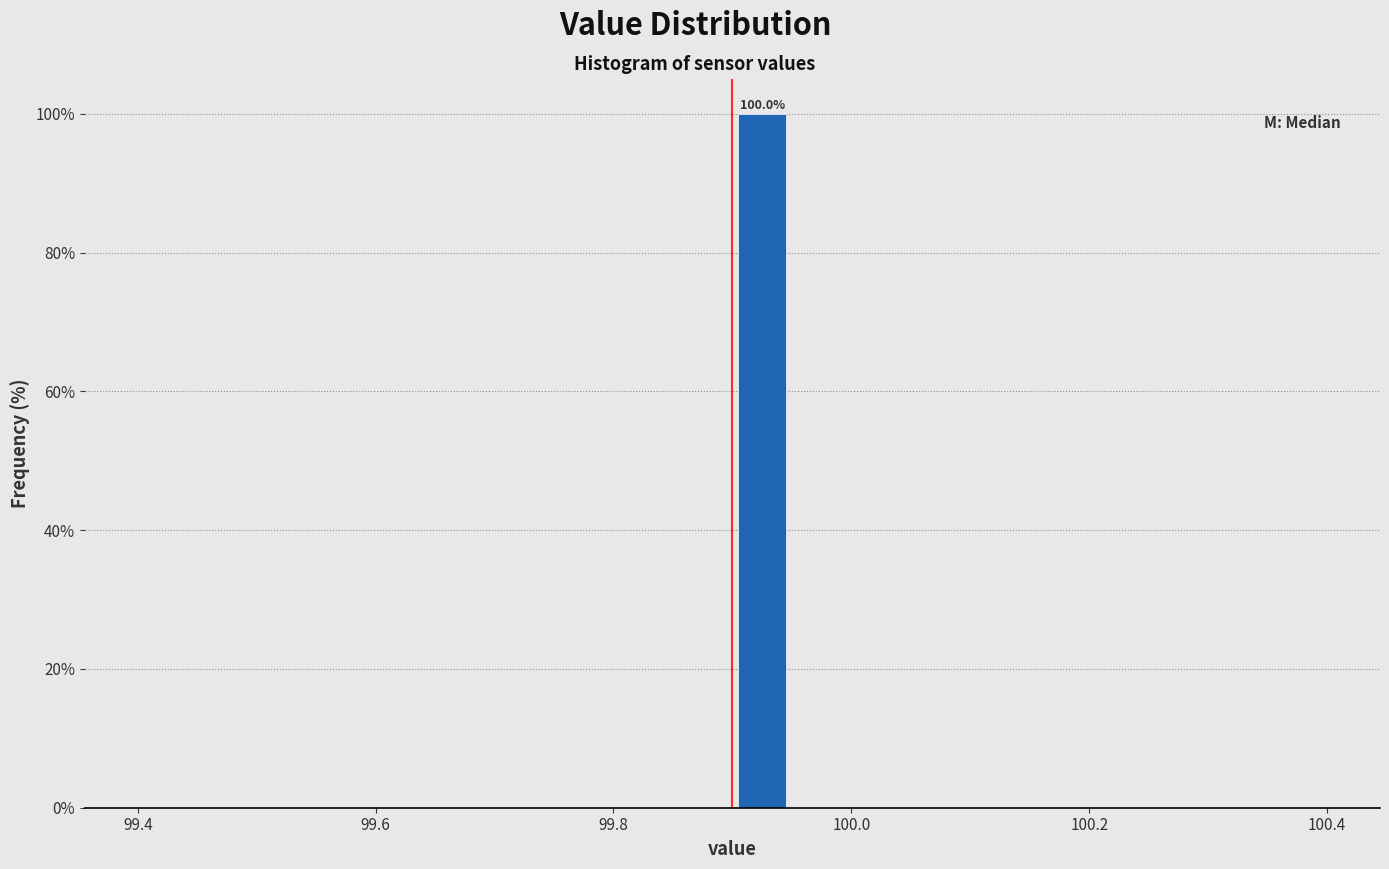

Read against the x-axis, roughly where is the centre of the tallest bar?

99.92